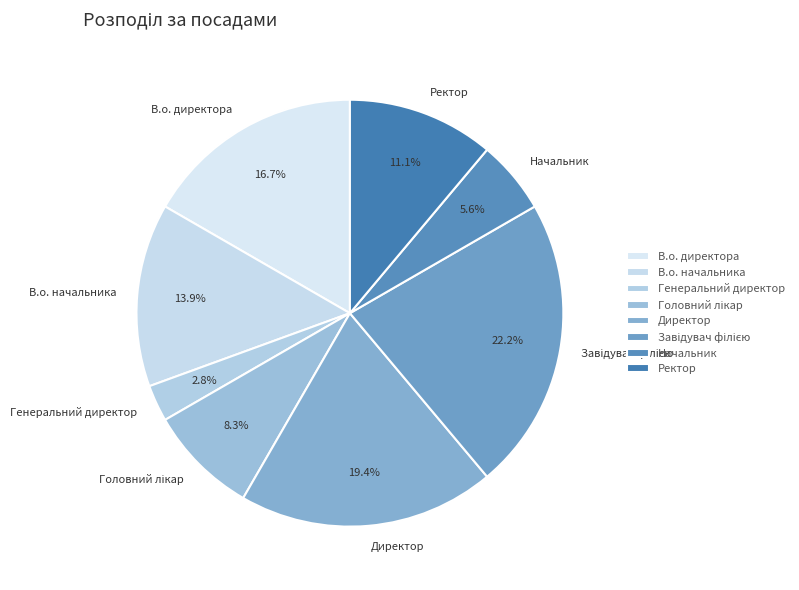

How many segments does this pie chart have?

8